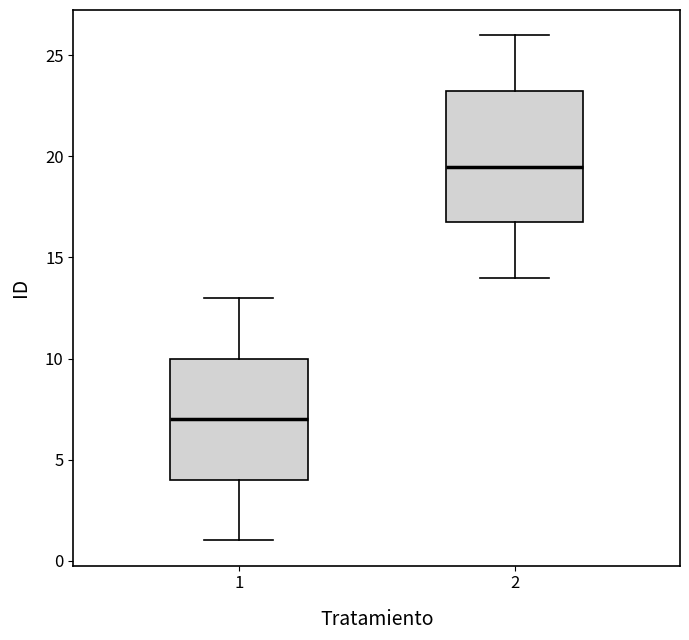

Reading left to right, read every box against the y-axis: the position of its median line, the range the box covers, and the ends of its whiskers. The values are not printed on the chart, so give them approximately, as read against the axis.

1: median 7.0, box 4.0 to 10.0, whiskers 1.0 to 13.0
2: median 19.5, box 17.0 to 23.5, whiskers 14.0 to 26.0